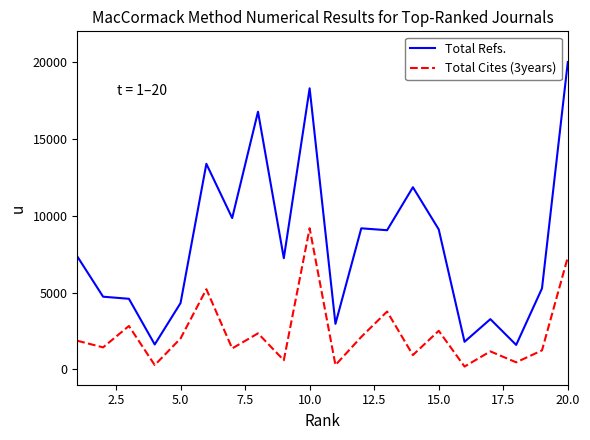

What are all the series names shown in the legend?

Total Refs., Total Cites (3years)